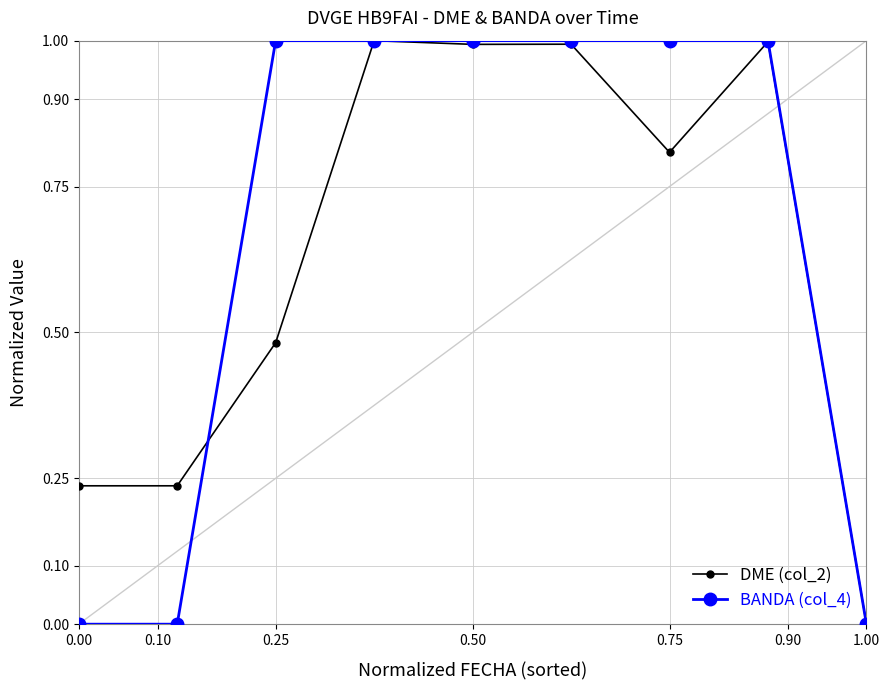

What is the value of the BANDA (col_4) point at the 7th from the left?

1.0